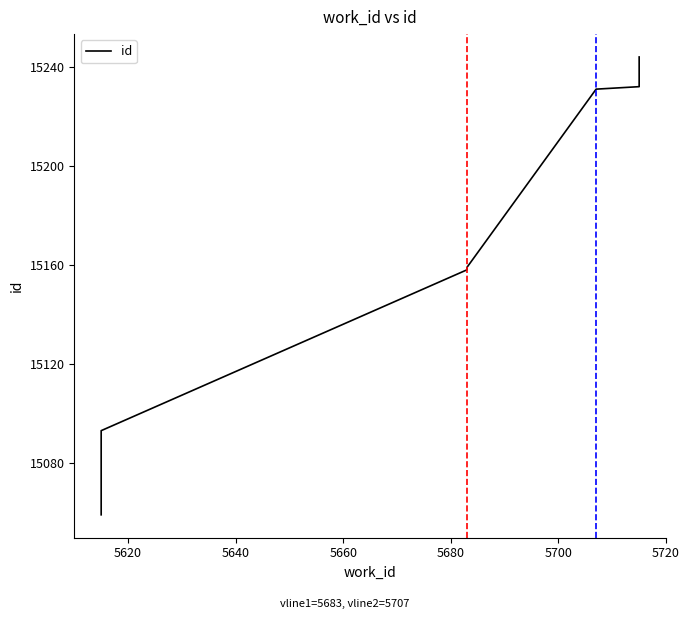

How many series are shown in this chart?

1